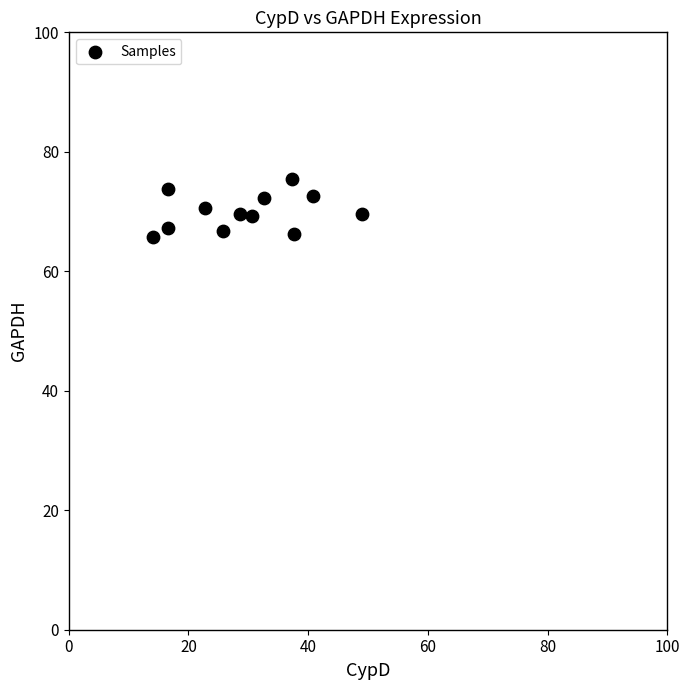

What is the range of Y values (max minus min)?

9.6